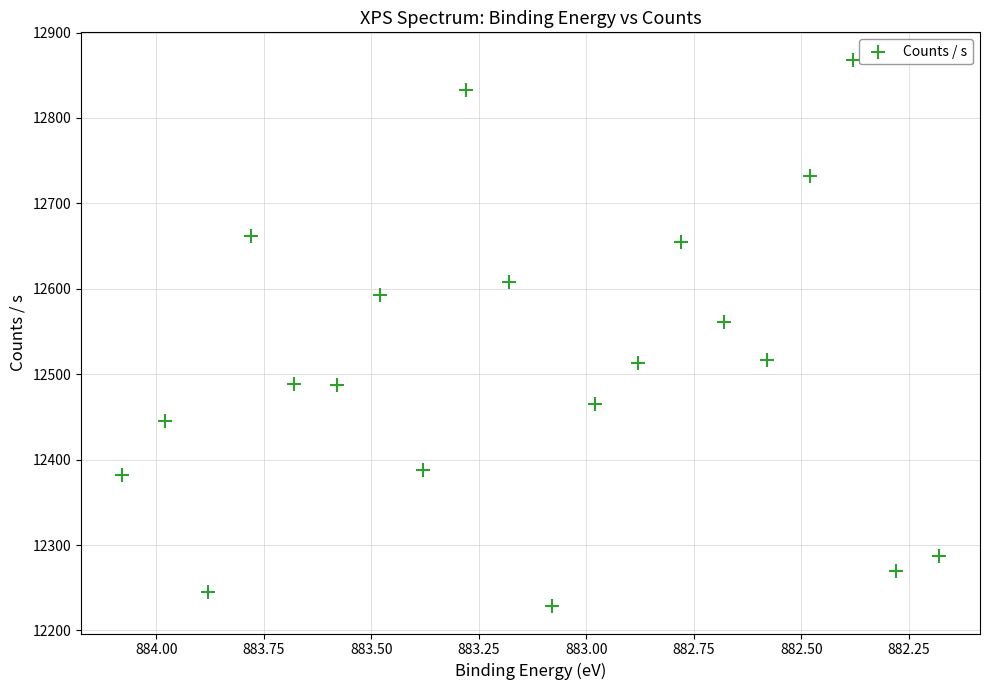

What Y value in the scatter plot is closest to 12548?

12561.1